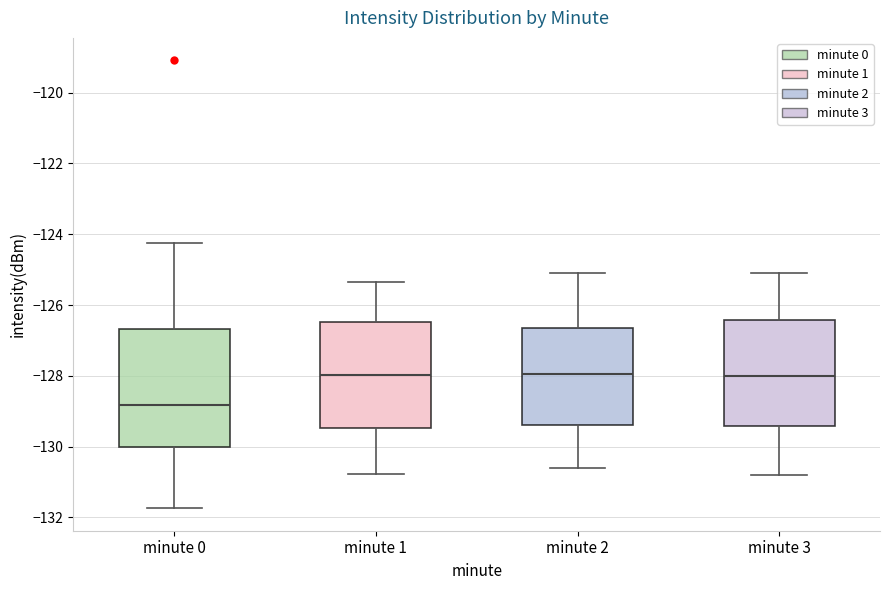

Reading left to right, read every box against the y-axis: the position of its median line, the range the box covers, and the ends of its whiskers. The values are not printed on the chart, so give them approximately, as read against the axis.

minute 0: median -128.8, box -130.0 to -126.6, whiskers -131.8 to -124.2
minute 1: median -128.0, box -129.4 to -126.4, whiskers -130.8 to -125.4
minute 2: median -128.0, box -129.4 to -126.6, whiskers -130.6 to -125.0
minute 3: median -128.0, box -129.4 to -126.4, whiskers -130.8 to -125.0